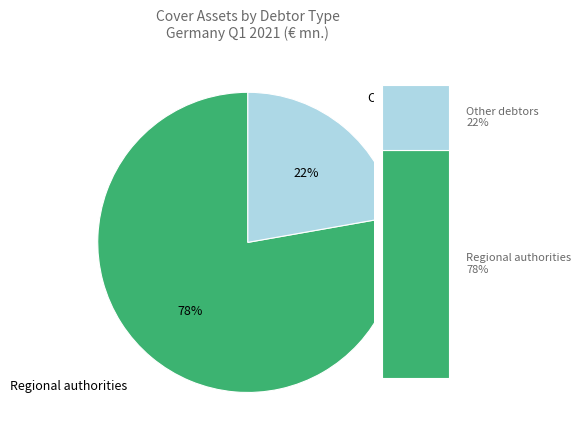

Which slice is the smallest?

Other debtors